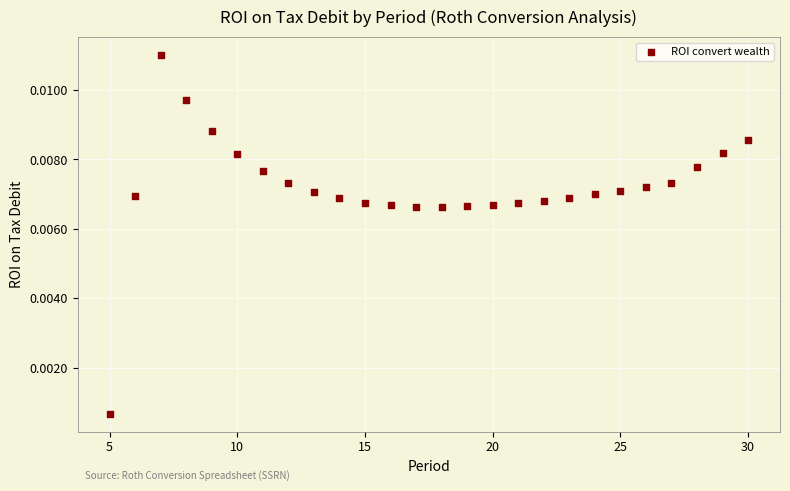

What is the range of X values (max minus min)?

25.0